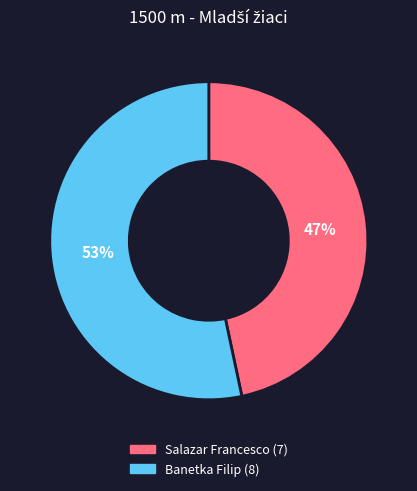

Is the sum of Banetka Filip (8) and Salazar Francesco (7) greater than half?

Yes